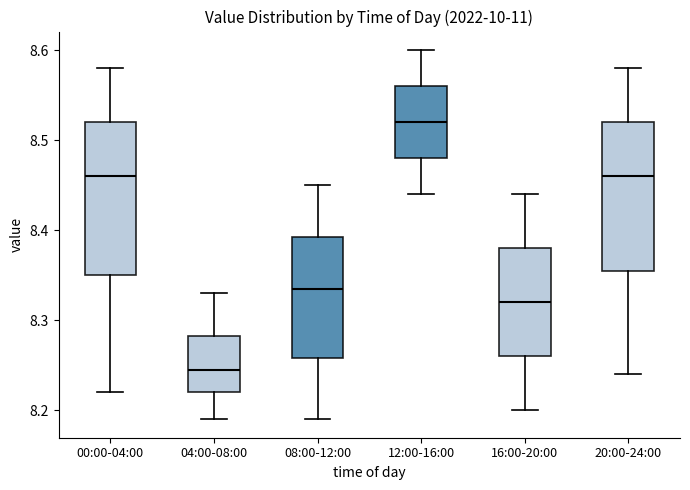

Which box's median line is the highest?

12:00-16:00